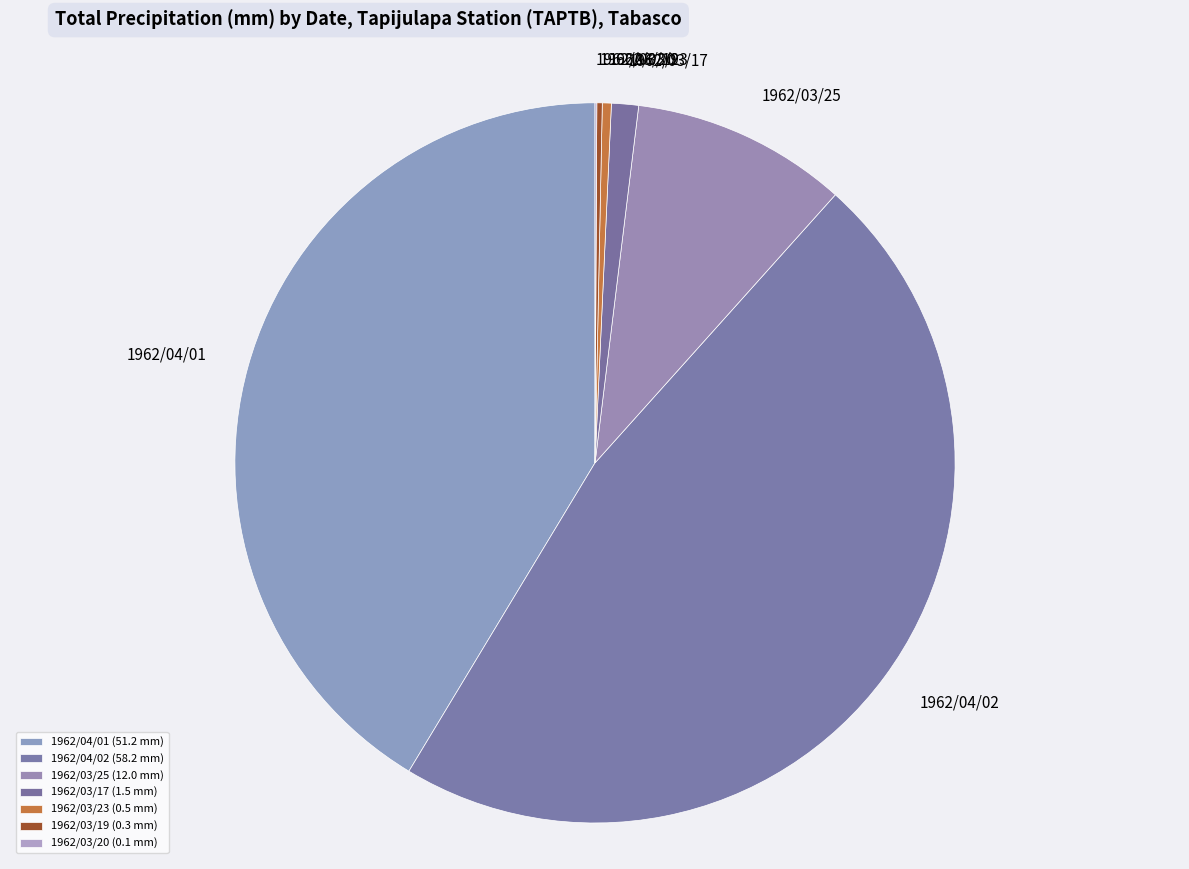

Rank the categories by value from lowest to highest.

1962/03/20, 1962/03/19, 1962/03/23, 1962/03/17, 1962/03/25, 1962/04/01, 1962/04/02